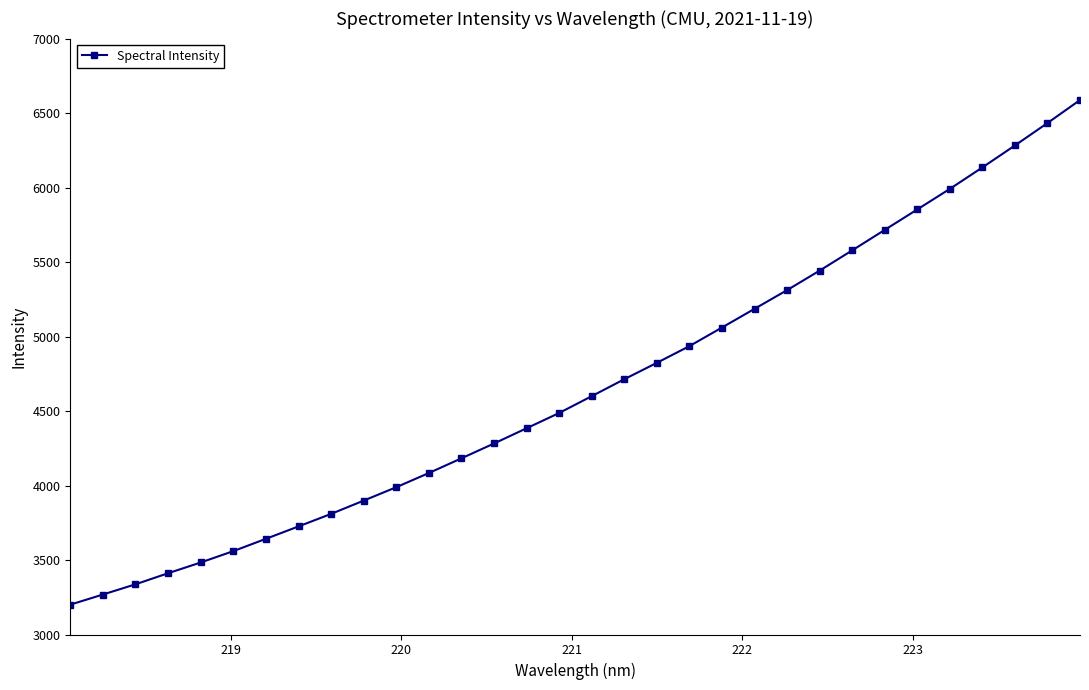

Does the chart display data point markers on the line(s)?

Yes